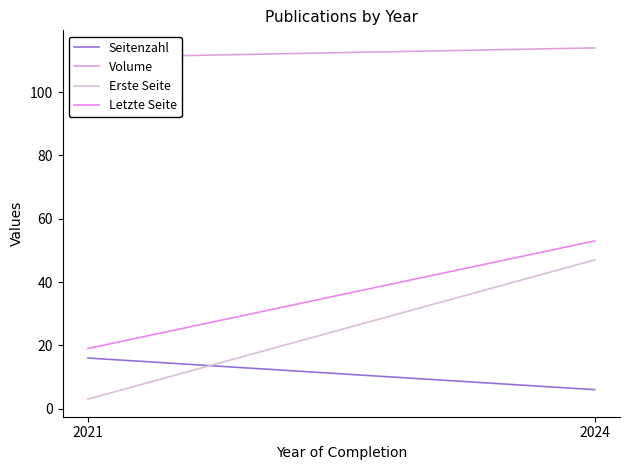

The Letzte Seite series shows 19 at 2021. True or false?

True